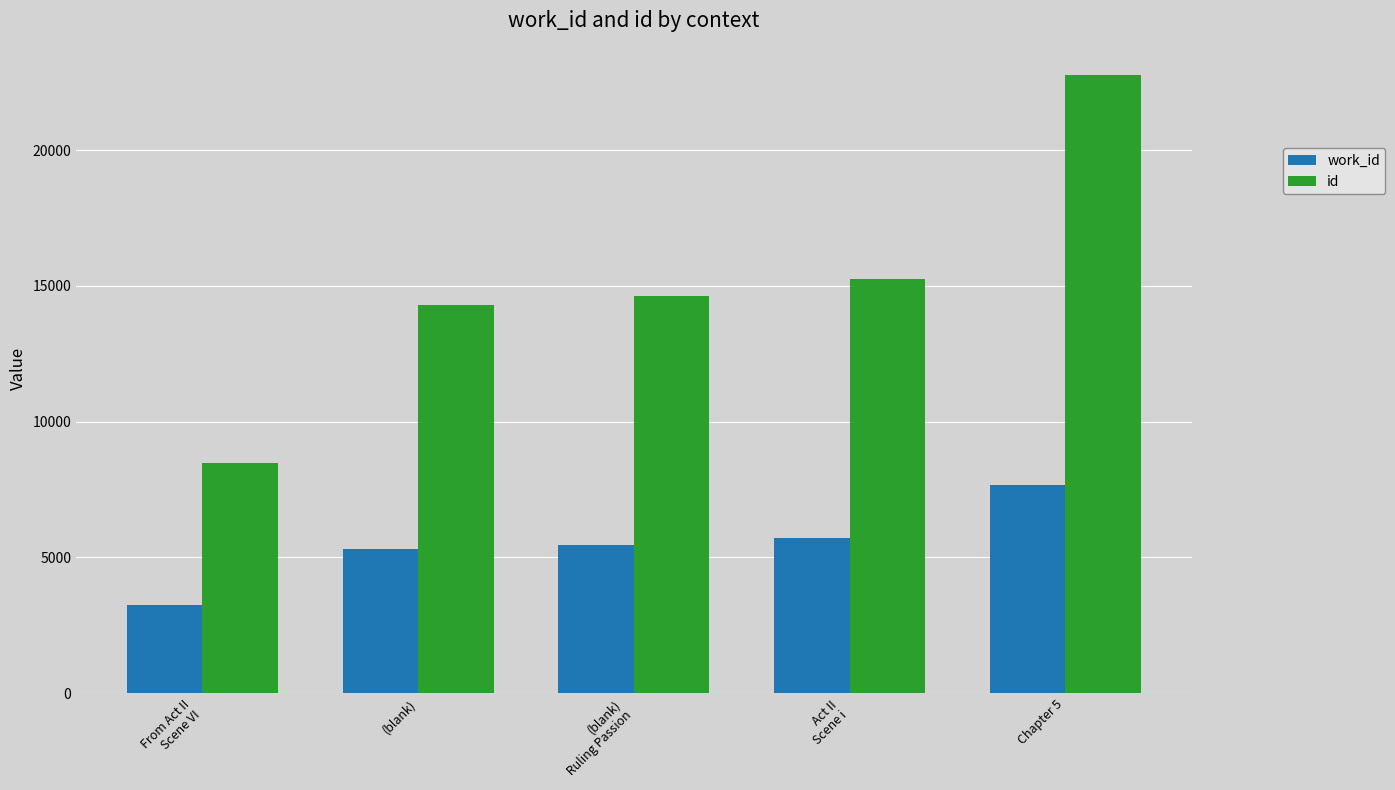

Which category has the lowest value in the id series?

From Act II
Scene VI